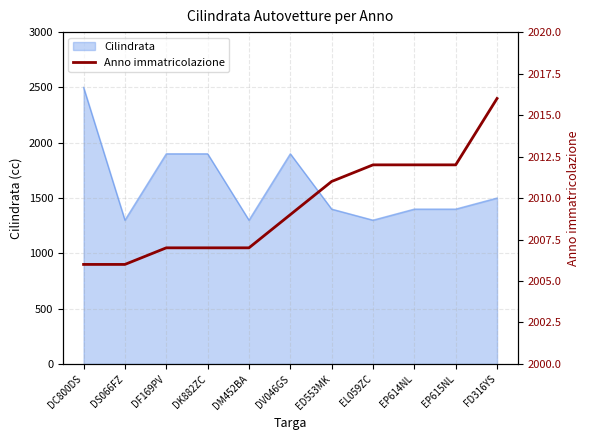

True or false: the data shows 2007 at DK882ZC.

True